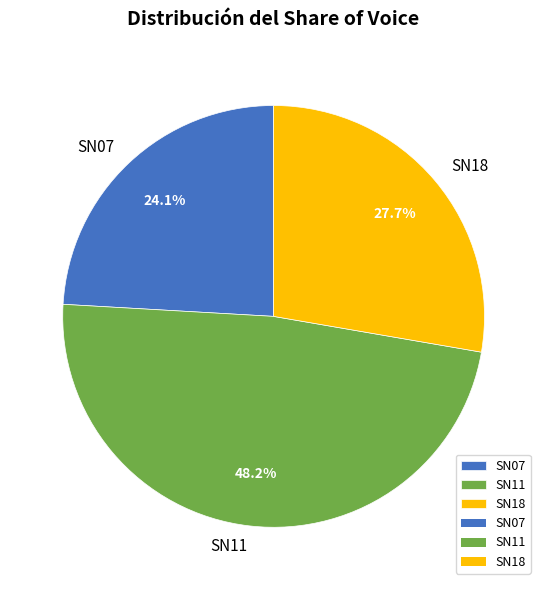

How many slices are in this pie chart?

3